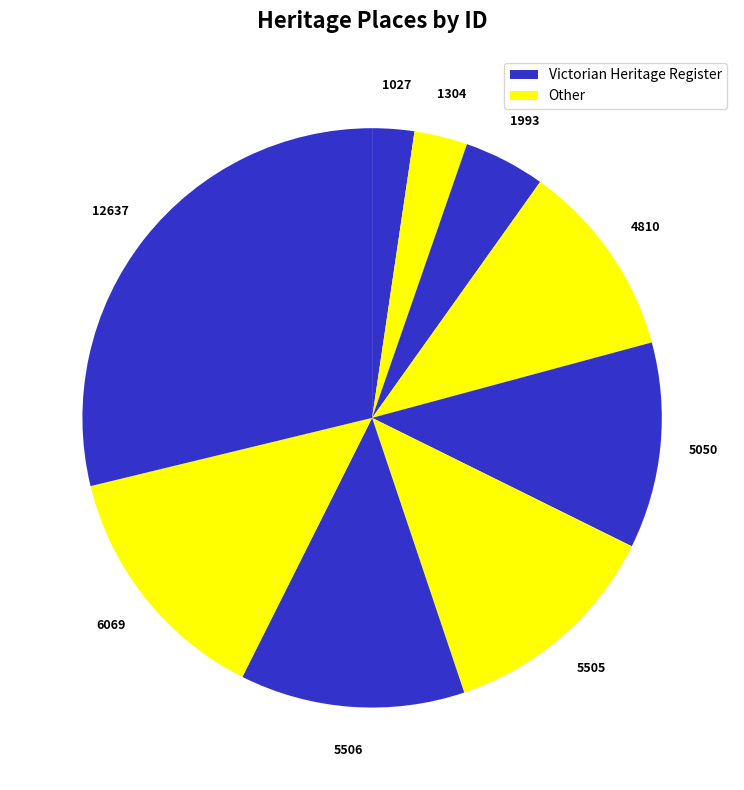

How many segments does this pie chart have?

9